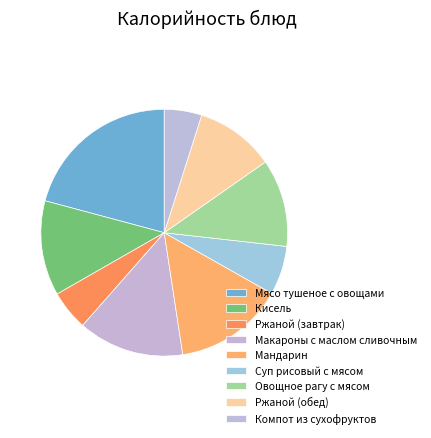

To the nearest percent, what portion does Мандарин represent?

14%